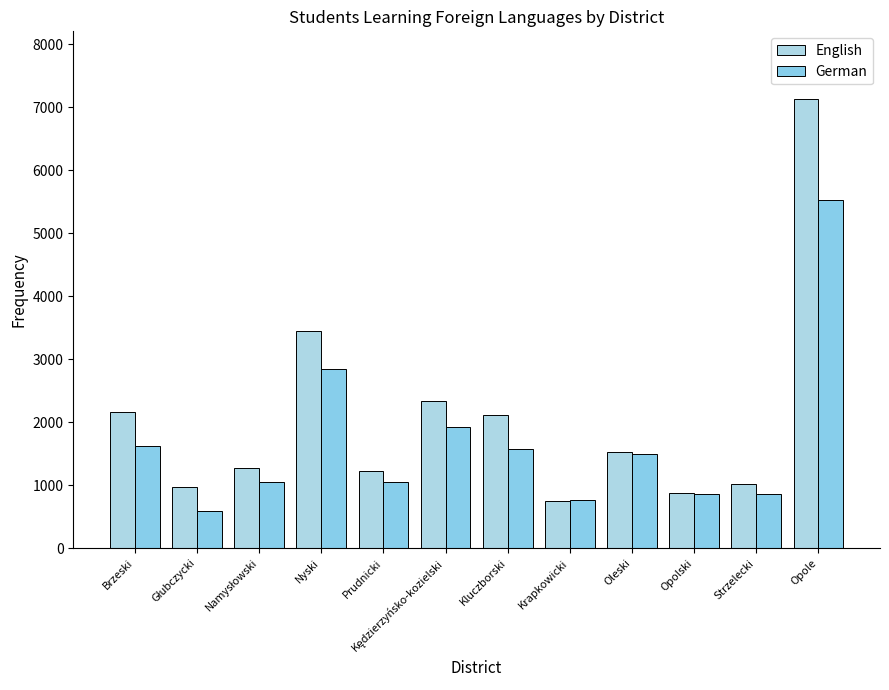

How many categories are shown in the chart?

12